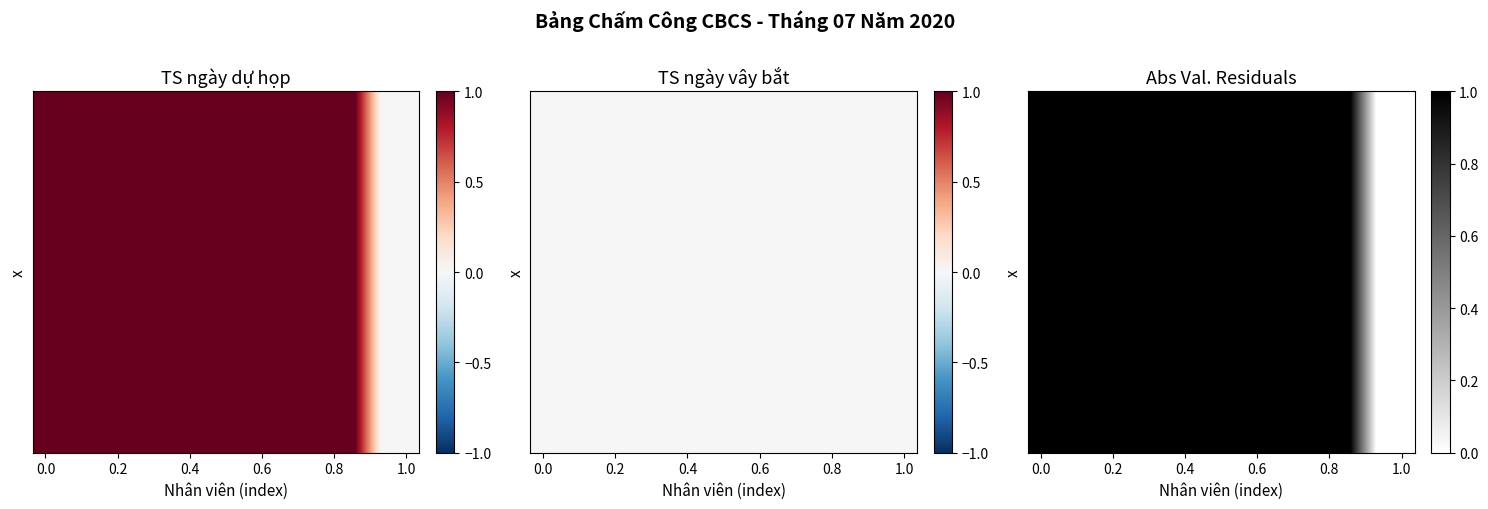

Reading left to right, transcribe all the data shown in this chart.

1	1	1	1	1	1	1	1	1	1	1	1	1	0	0